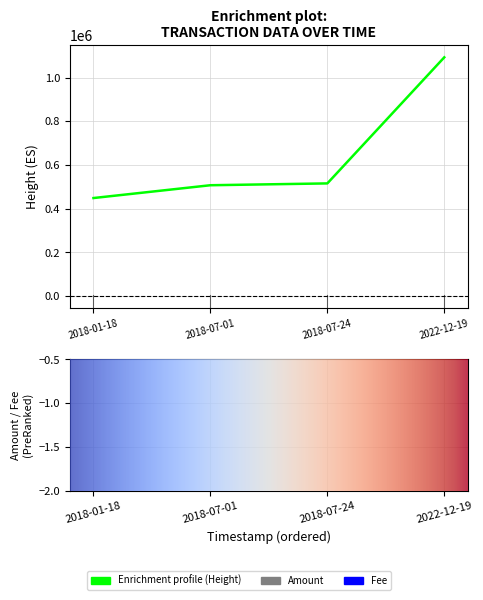

Reading left to right, what are all the values shown in this chart?

Height: 448765.0	507362.0	515724.0	1092812.0
Amount: 31588.2	0.0	0.0	31588.0
Fee: 1.0	1.0	1.0	0.0